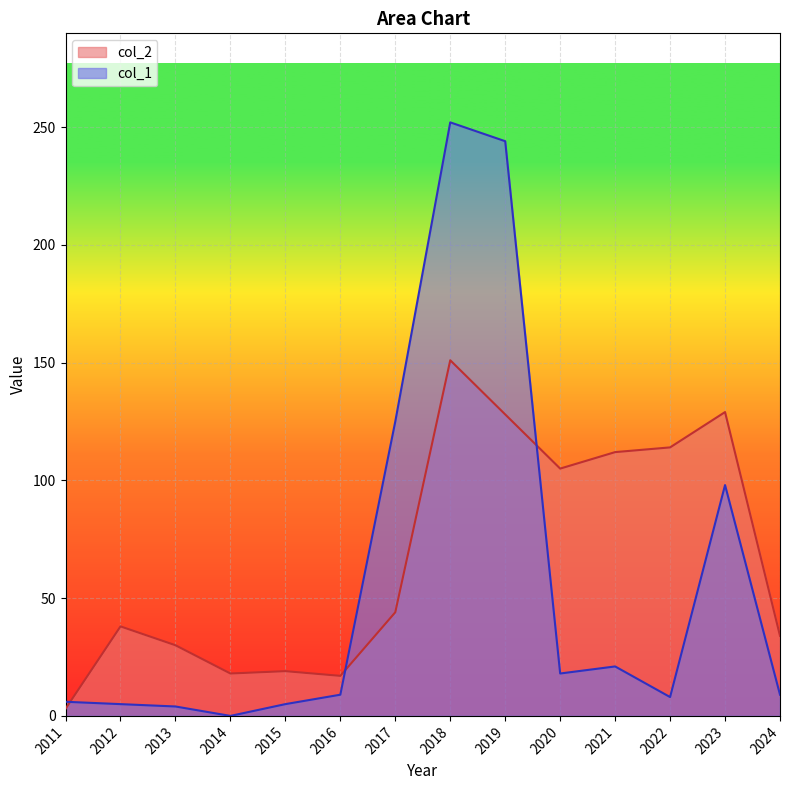

What is the difference between the col_1 values at 2021 and 2016?

12